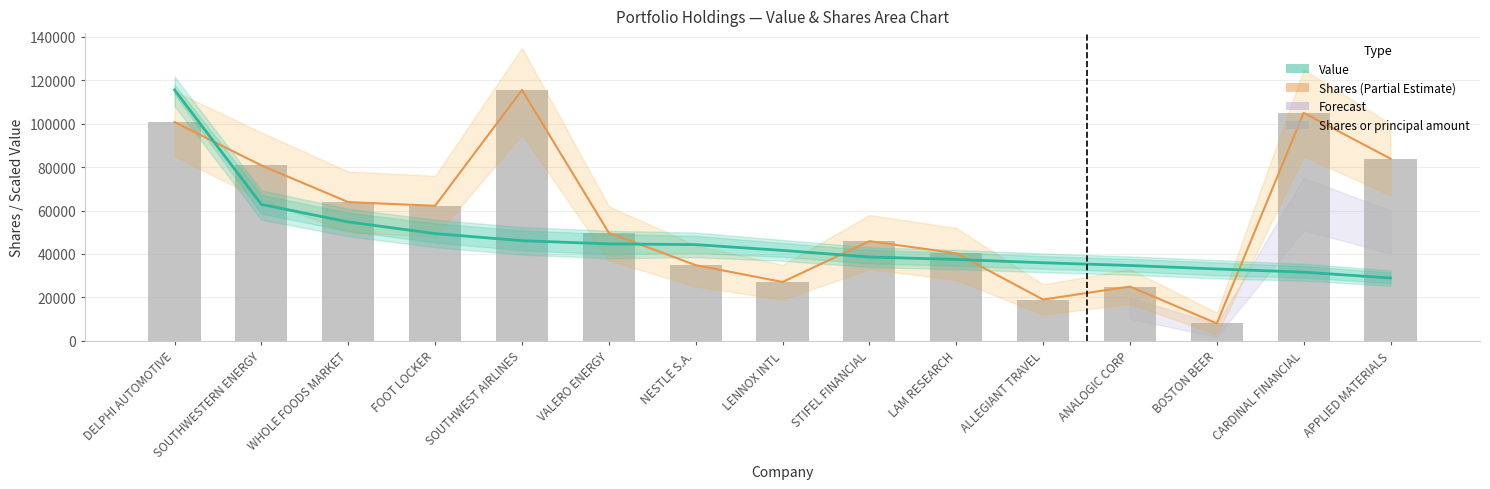

What is the label of the 15th bar from the left?

APPLIED MATERIALS